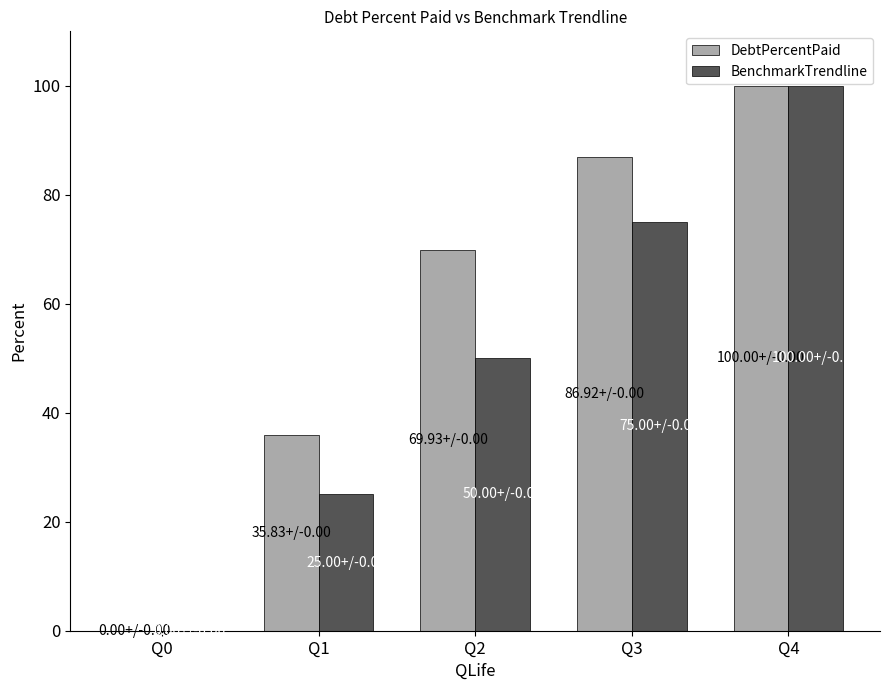

Which series changed the most between Q1 and Q2?

DebtPercentPaid